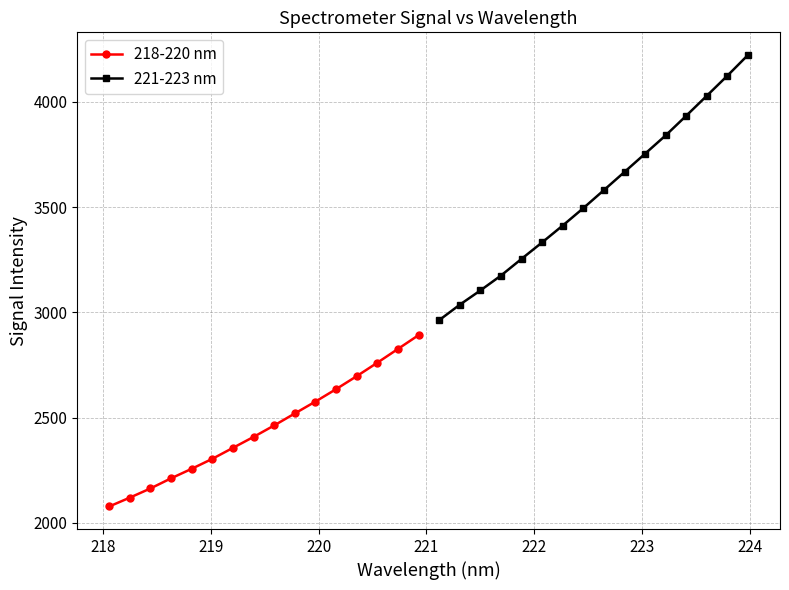

True or false: 221-223 nm has more than 0 points higher than both neighbors.

False